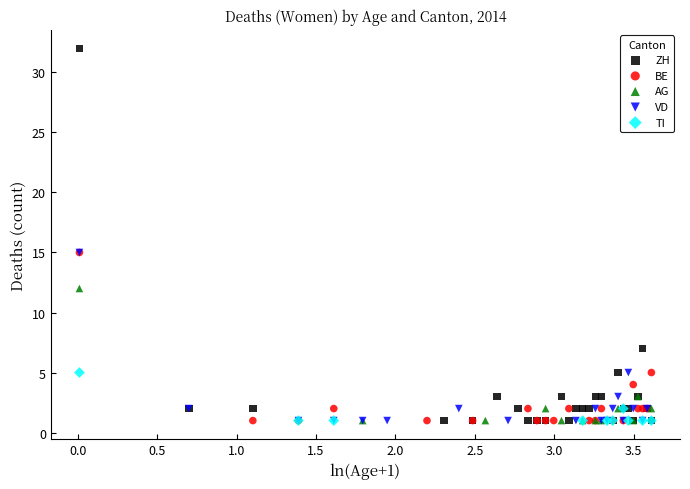

Which series has the largest Y range (max minus min)?

ZH